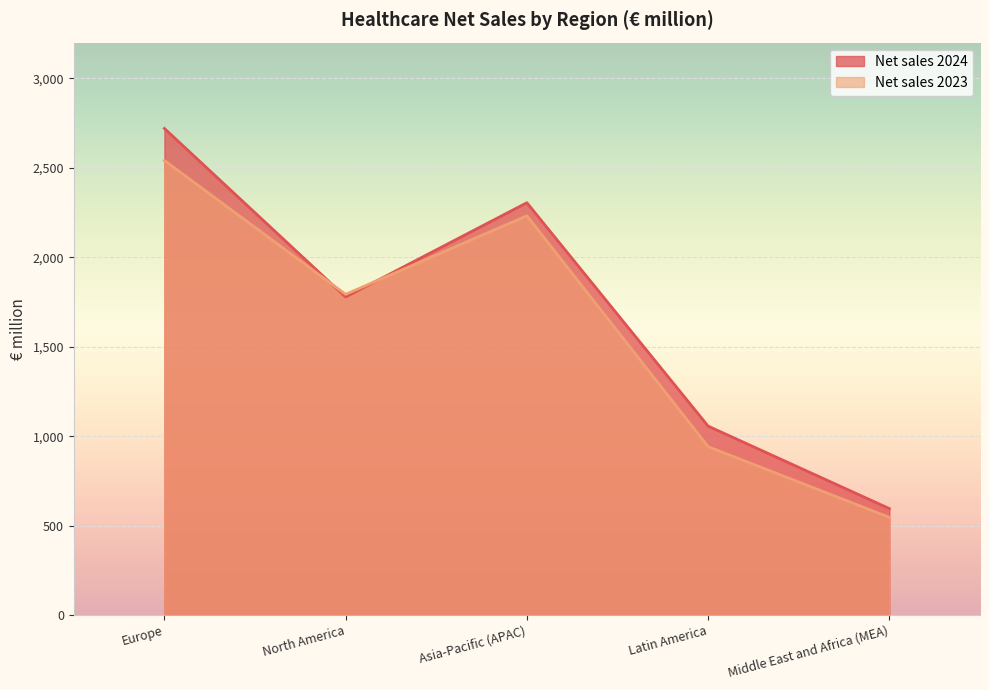

How many values in the Net sales 2023 series exceed 1793?

2